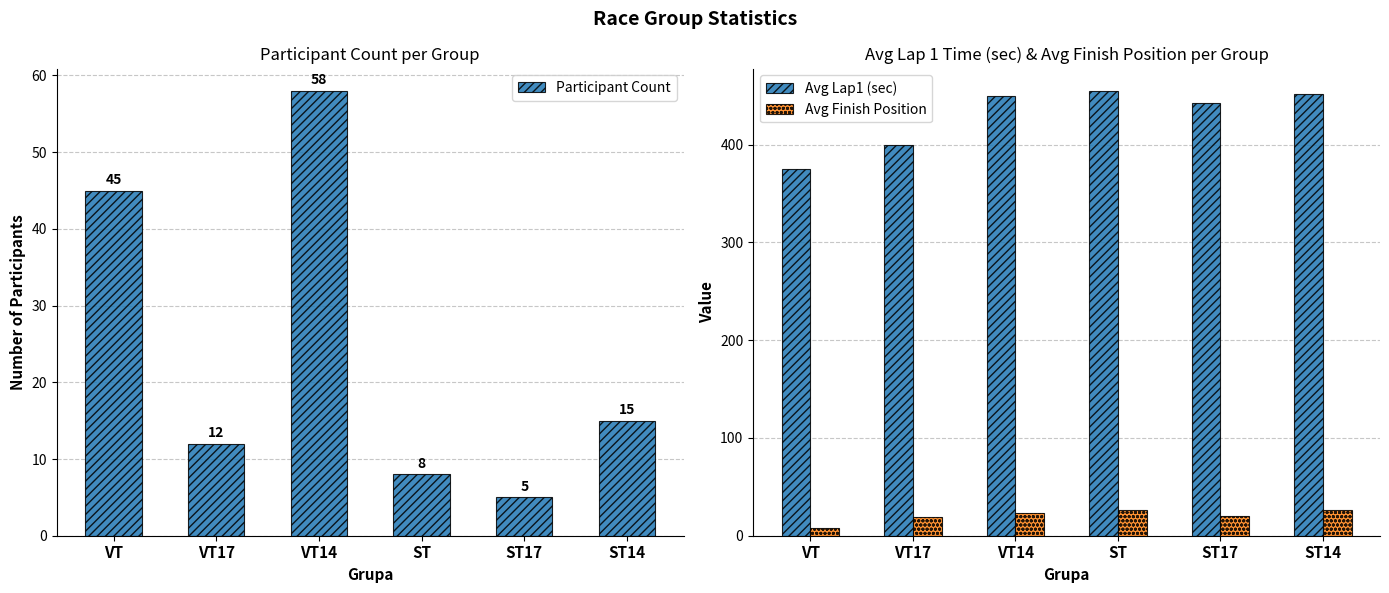

At how many categories does at least one series exceed 62?

6